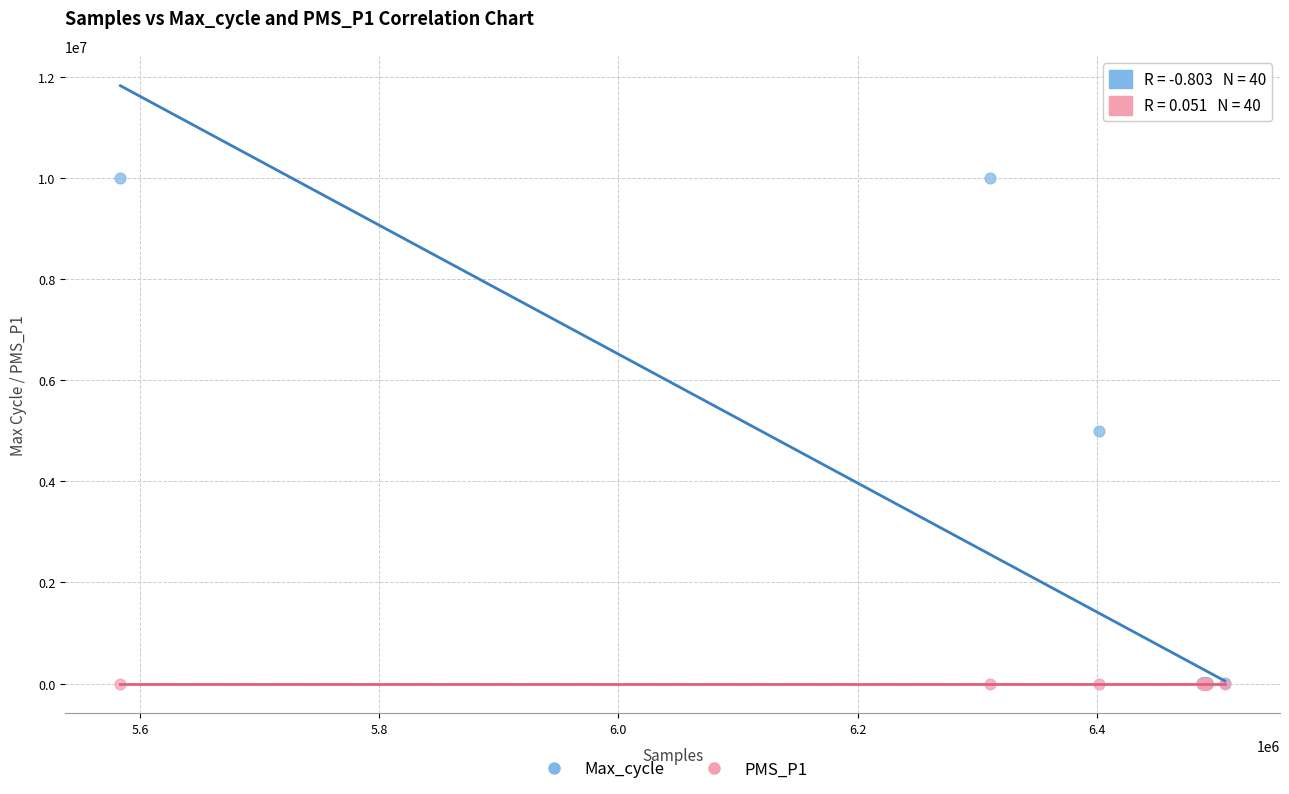

Which series reaches the maximum Y coordinate?

Max_cycle